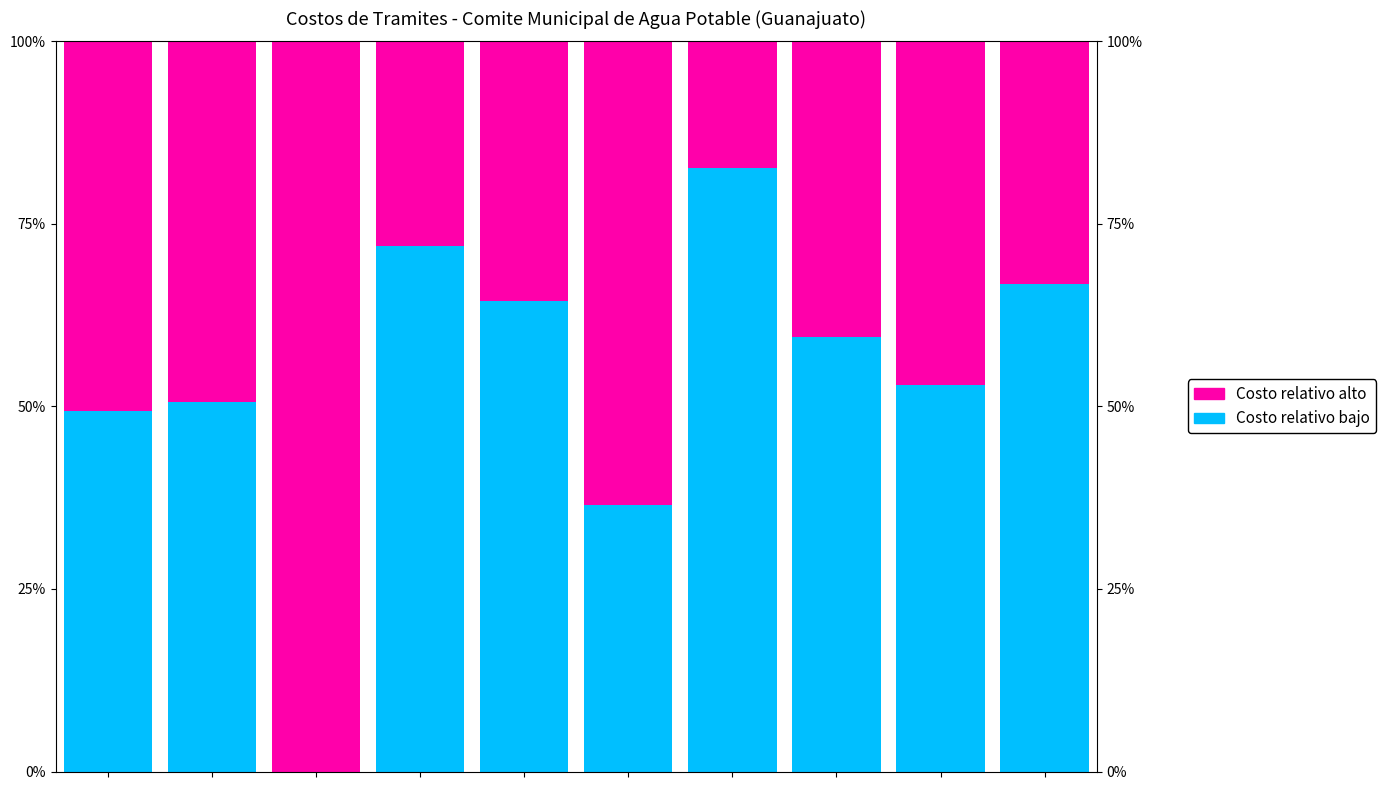

Where does the Costo relativo bajo series first go above 59?

3